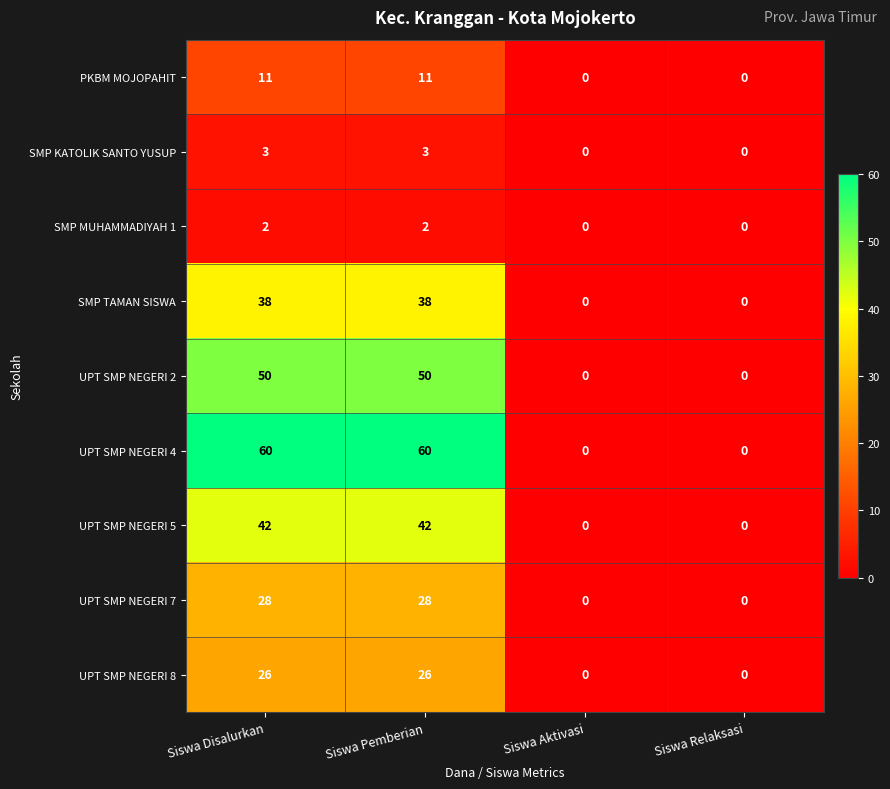

What is the difference between the second highest and minimum values in the UPT SMP NEGERI 2 series?

50